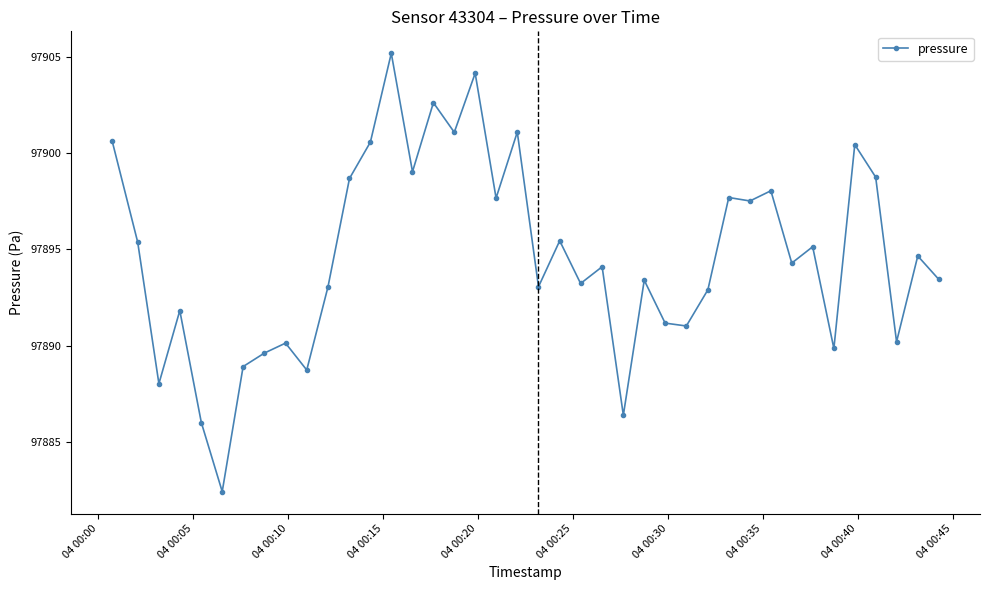

What is the value of the 17th point from the left?

97901.1